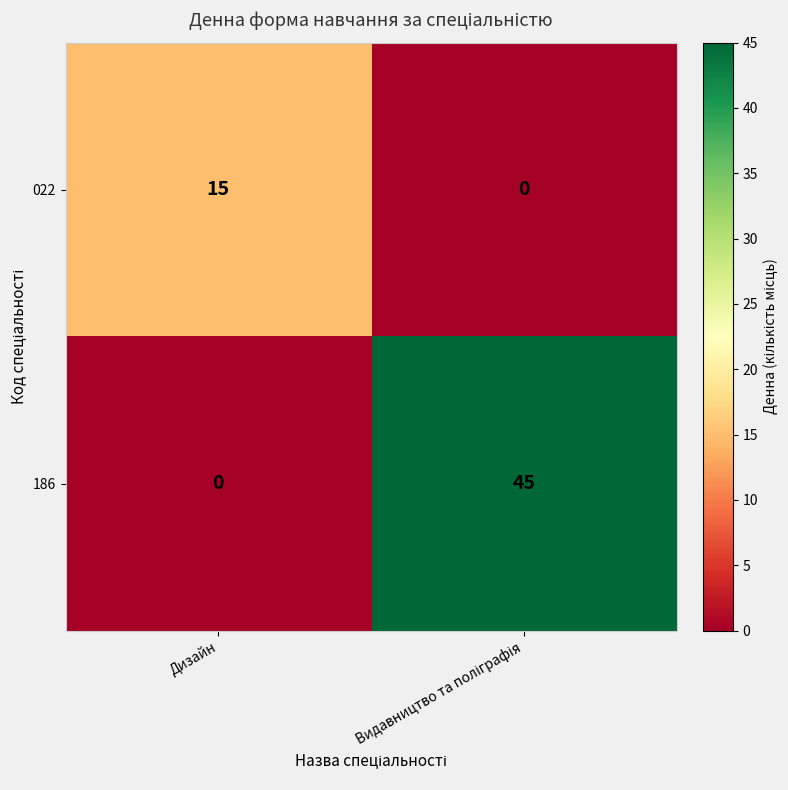

What is the maximum value shown in the chart?

45